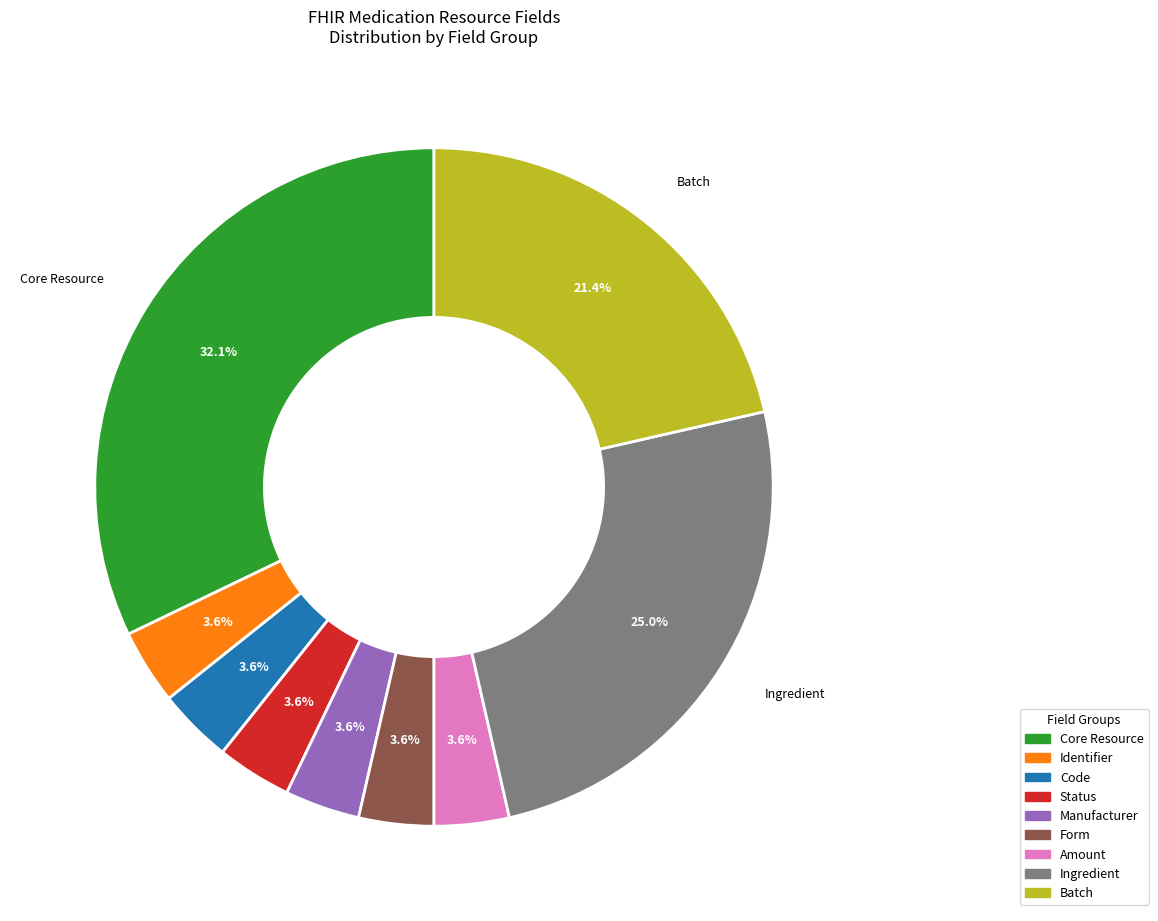

Is there any slice that represents more than half of the pie?

No